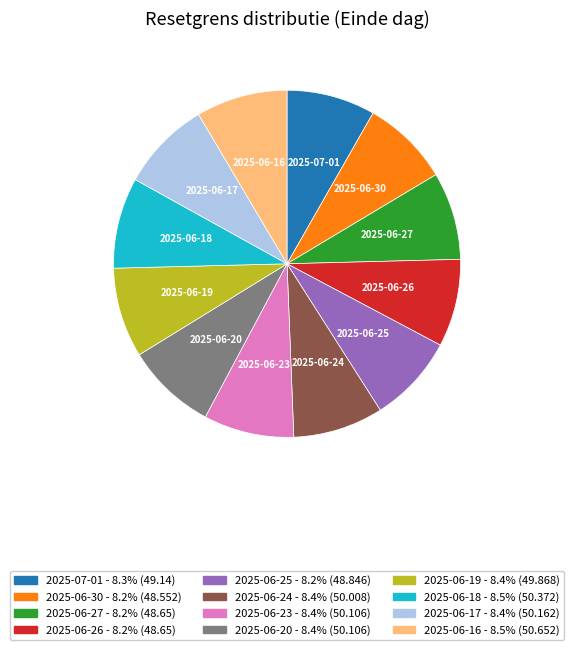

Does 2025-06-20 represent more than half of the total?

No